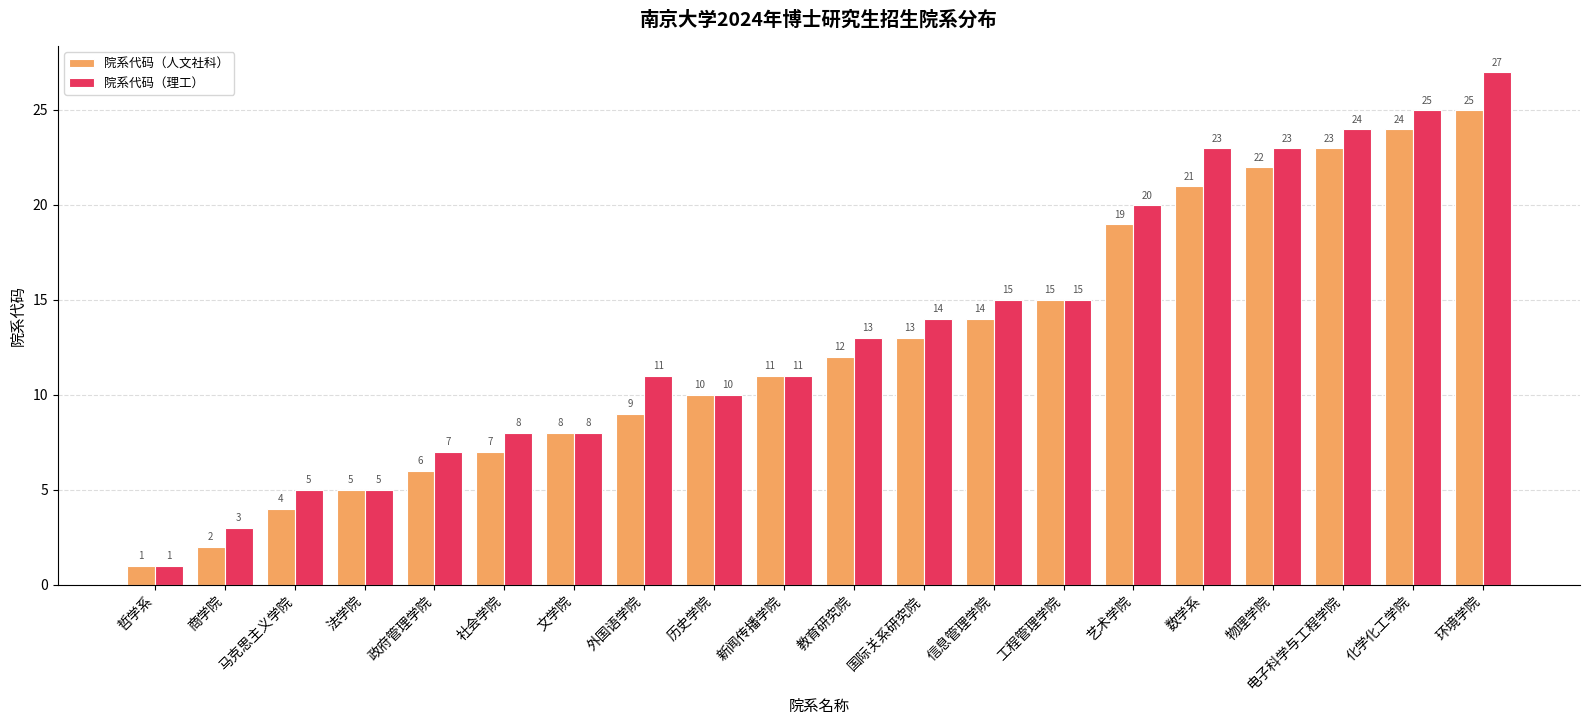

Reading left to right, what are all the values shown in this chart?

院系代码（人文社科）: 哲学系=1	商学院=2	马克思主义学院=4	法学院=5	政府管理学院=6	社会学院=7	文学院=8	外国语学院=9	历史学院=10	新闻传播学院=11	教育研究院=12	国际关系研究院=13	信息管理学院=14	工程管理学院=15	艺术学院=19	数学系=21	物理学院=22	电子科学与工程学院=23	化学化工学院=24	环境学院=25
院系代码（理工）: 哲学系=1	商学院=3	马克思主义学院=5	法学院=5	政府管理学院=7	社会学院=8	文学院=8	外国语学院=11	历史学院=10	新闻传播学院=11	教育研究院=13	国际关系研究院=14	信息管理学院=15	工程管理学院=15	艺术学院=20	数学系=23	物理学院=23	电子科学与工程学院=24	化学化工学院=25	环境学院=27